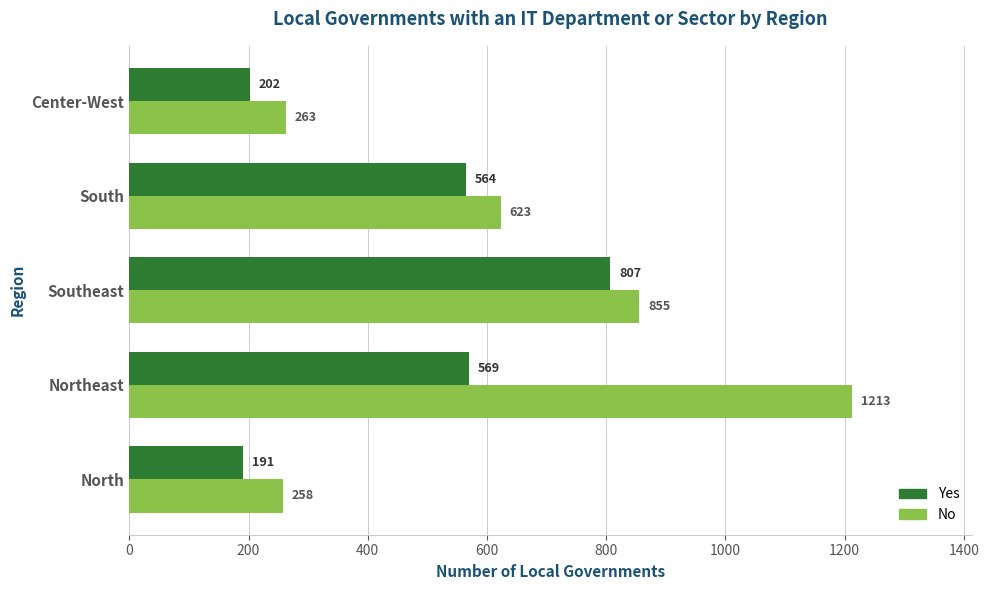

How many data points in Yes are less than 564?

2